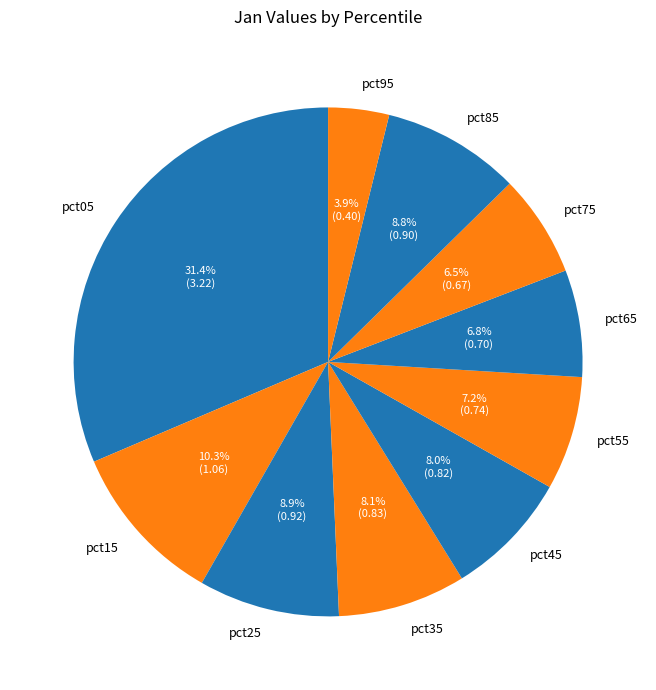

Which category has the biggest portion of the pie?

pct05